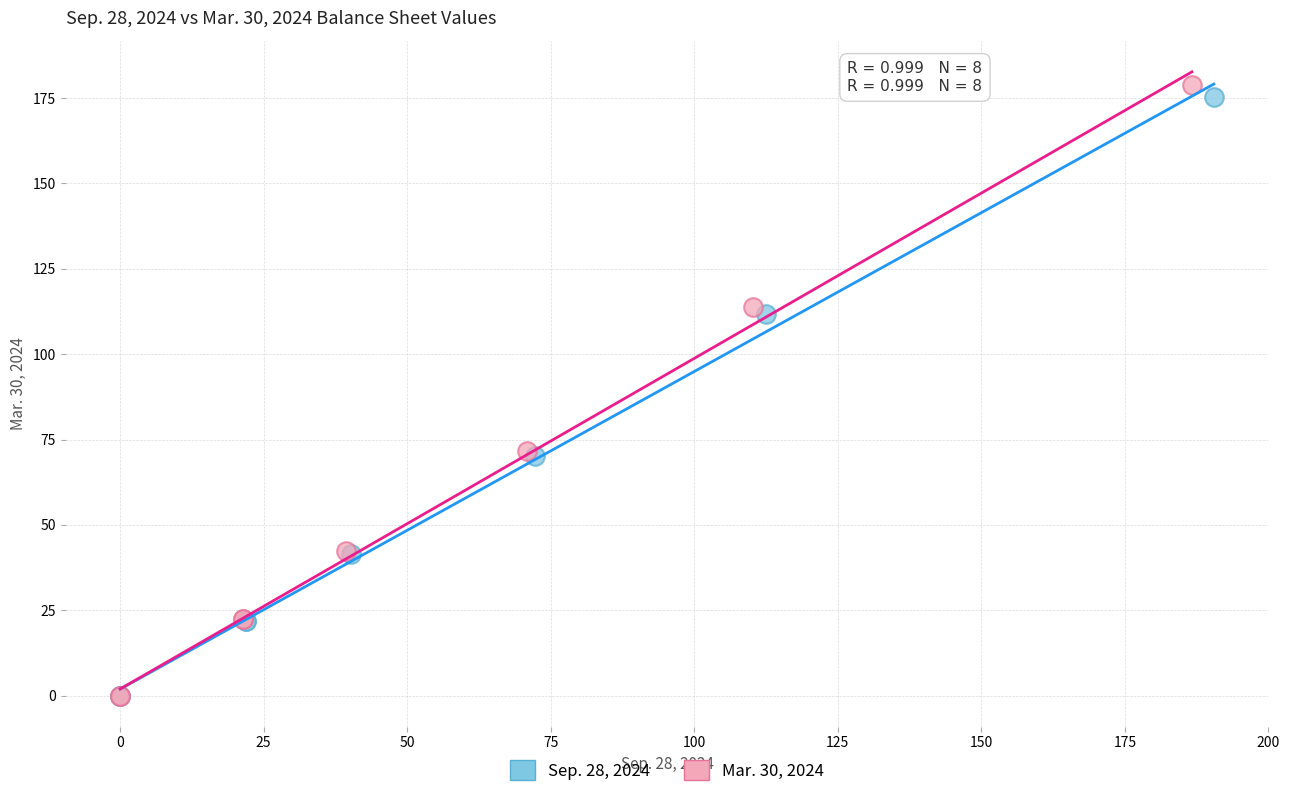

Which series has the widest spread of Y values?

Mar. 30, 2024